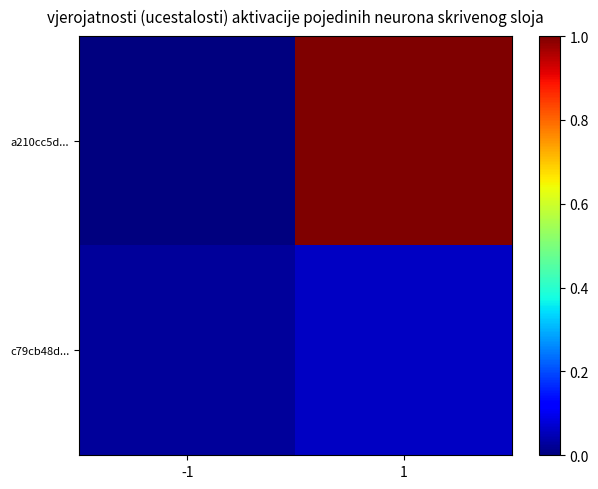

At -1, list the series in order from largest to smallest.

c79cb48d..., a210cc5d...